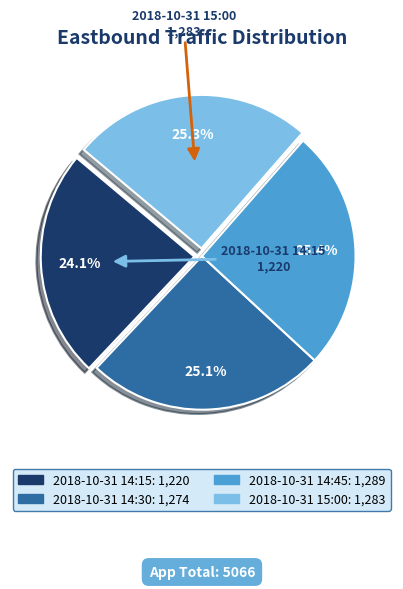

Approximately how many times larger is the value at 2018-10-31 14:15 compared to 2018-10-31 15:00?

1.0